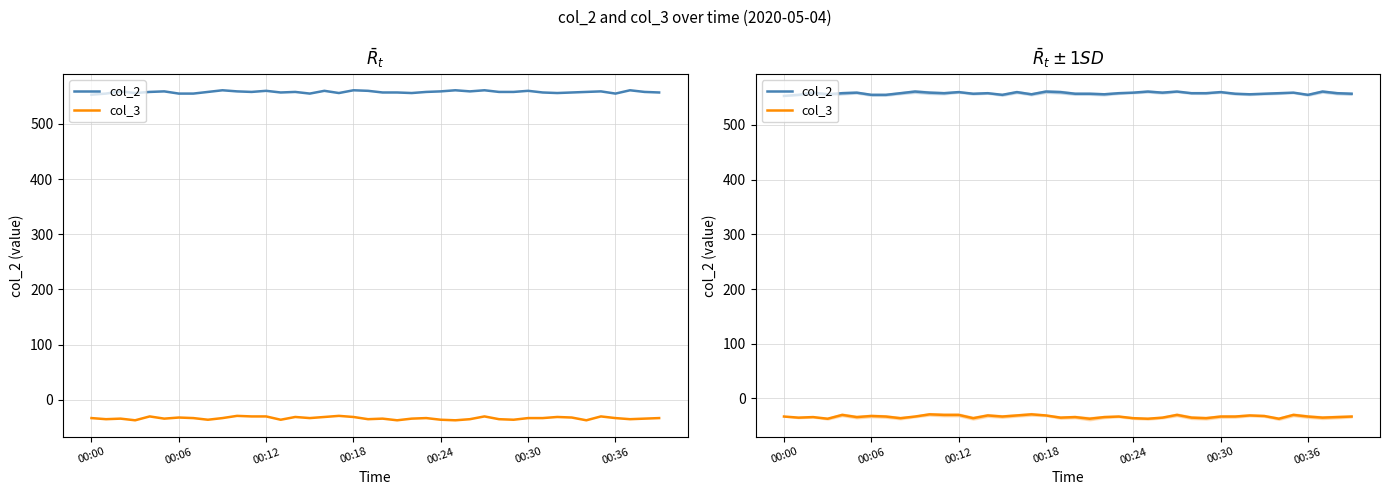

True or false: col_3 has a value of -36 at 00:24.

True